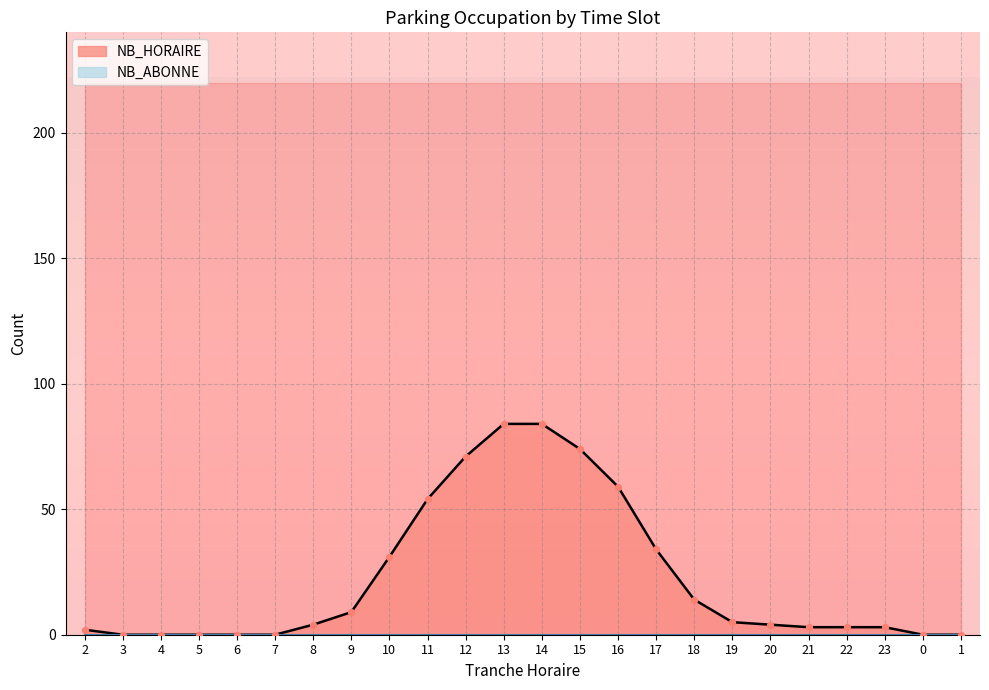

Approximately how many times larger is the value at 16 compared to 2?

29.5